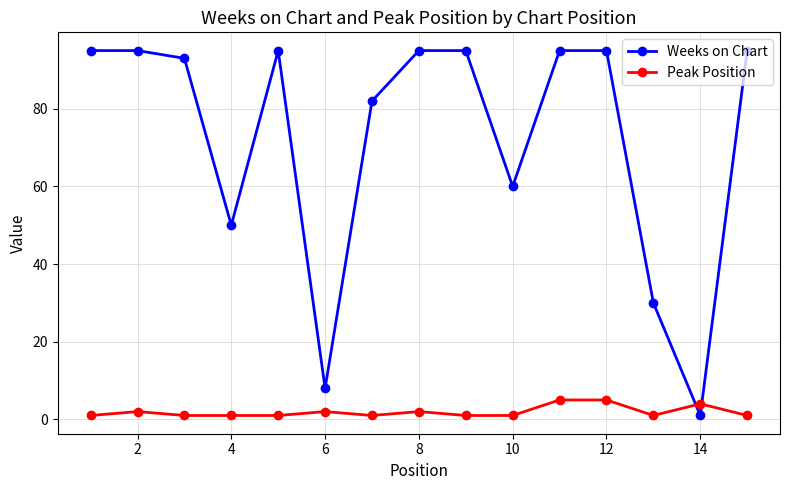

List the series in order of their overall mean, lowest first.

Peak Position, Weeks on Chart